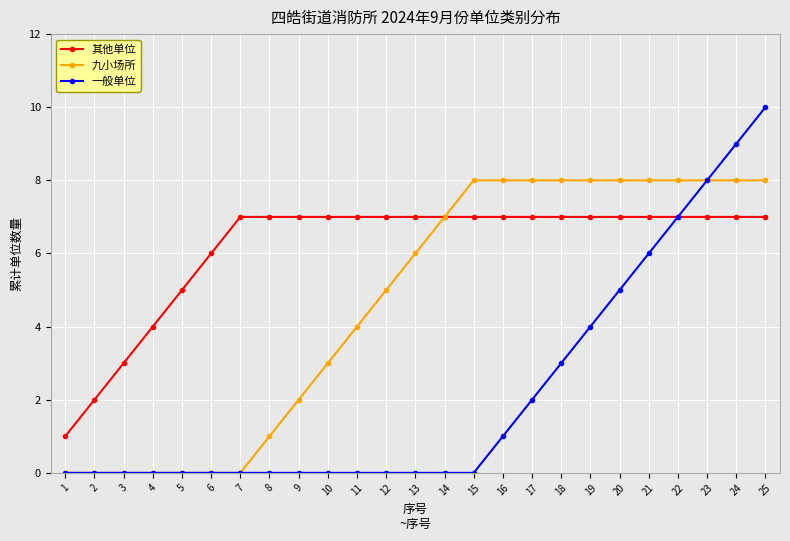

What is the total value across all series at 25?

25